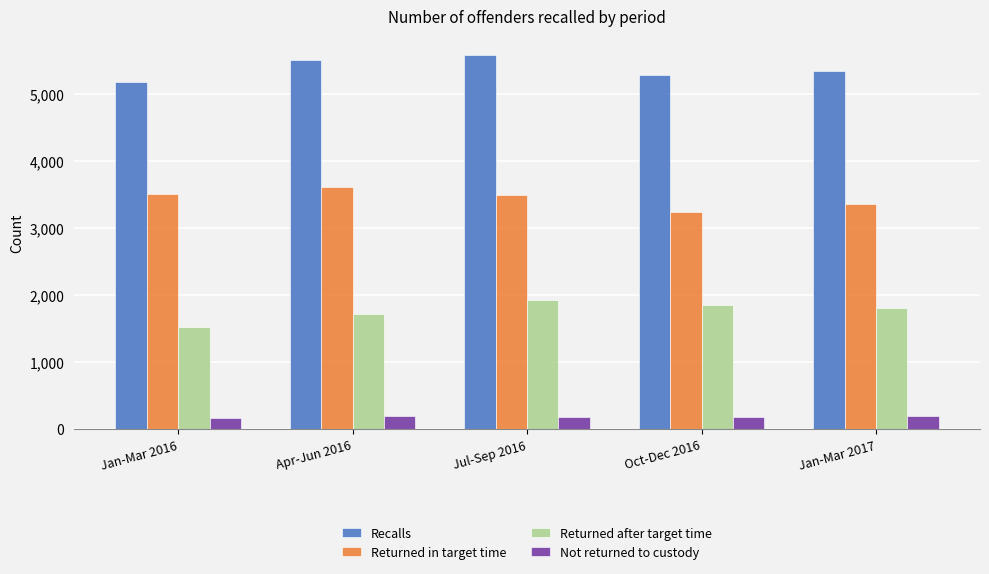

The Not returned to custody series shows 195 at Apr-Jun 2016. True or false?

True